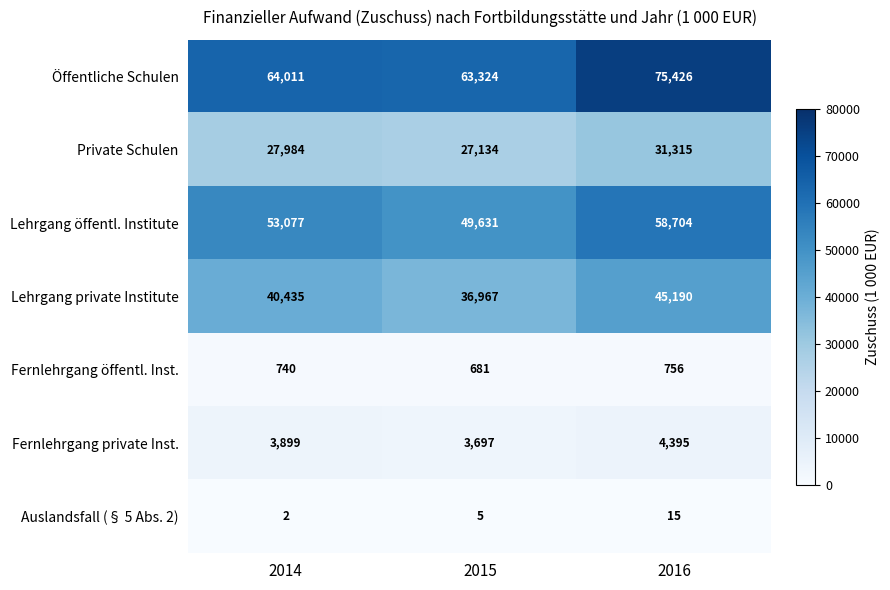

What is the difference between the Öffentliche Schulen values at 2014 and 2015?

687